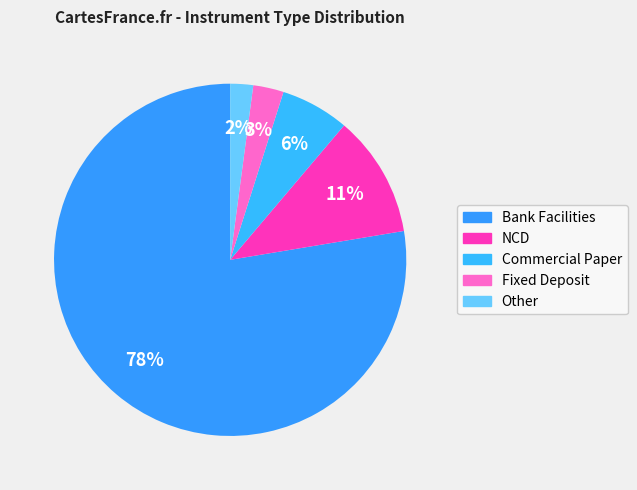

Count the number of slices in the pie.

5